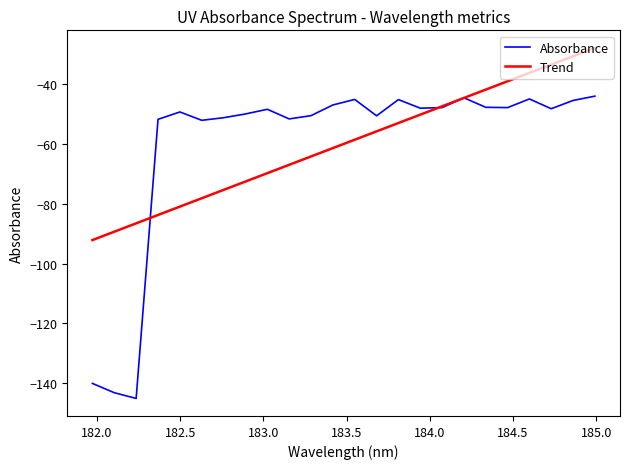

How many categories are shown in the chart?

24